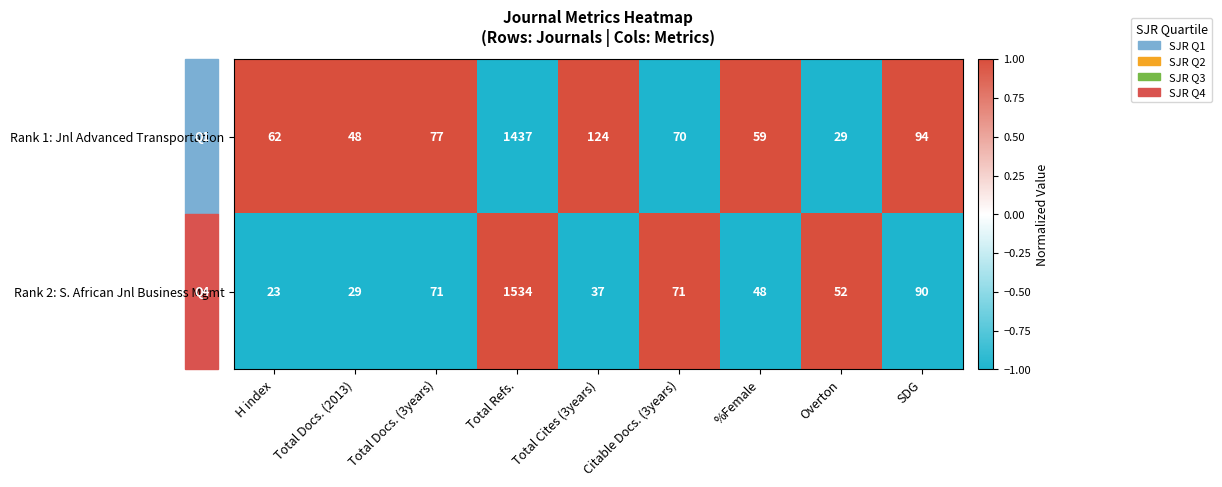

Where is Rank 2: S. African Jnl Business Mgmt nearest to the value 778?

SDG